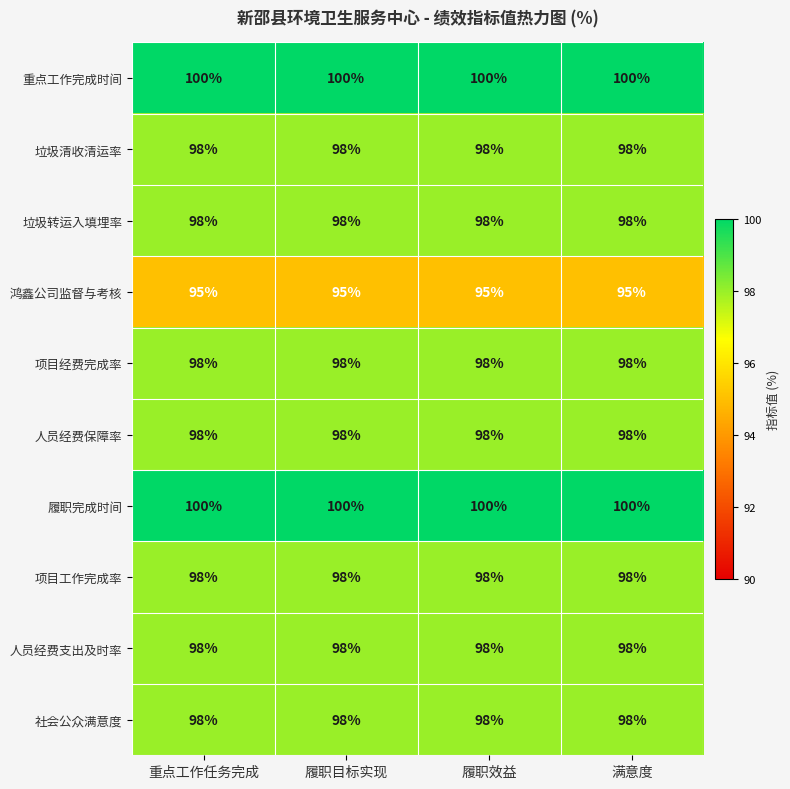

What is the minimum value shown in the chart?

95